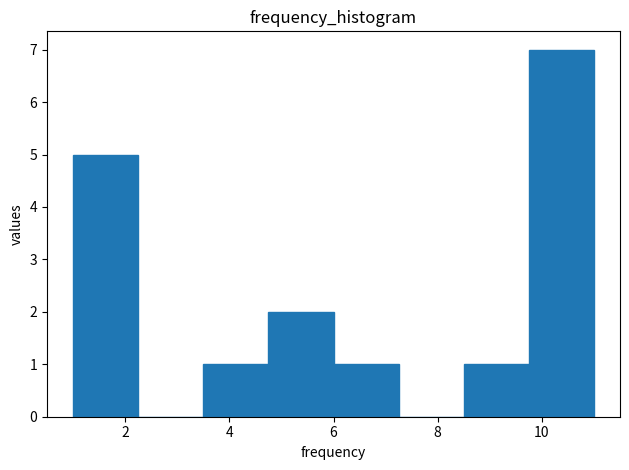

Reading left to right, transcribe this chart: for each bar, give the range it covers on the x-axis and its height. Neither the bar edges nor the heights are printed on the chart, so give them approximately, as read against the axes.

1.00 to 2.25: 5
2.25 to 3.50: 0
3.50 to 4.75: 1
4.75 to 6.00: 2
6.00 to 7.25: 1
7.25 to 8.50: 0
8.50 to 9.75: 1
9.75 to 11.00: 7